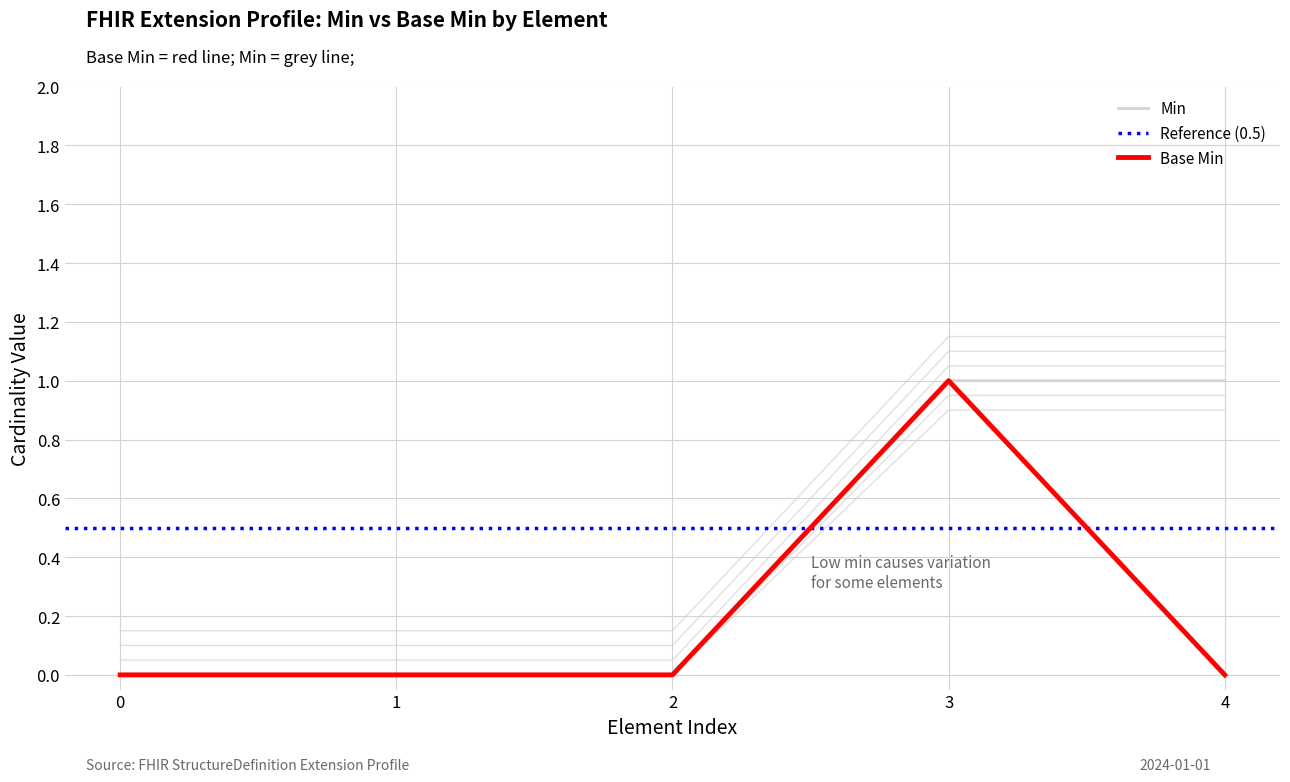

Is it true that the value at 1 is 0?

True